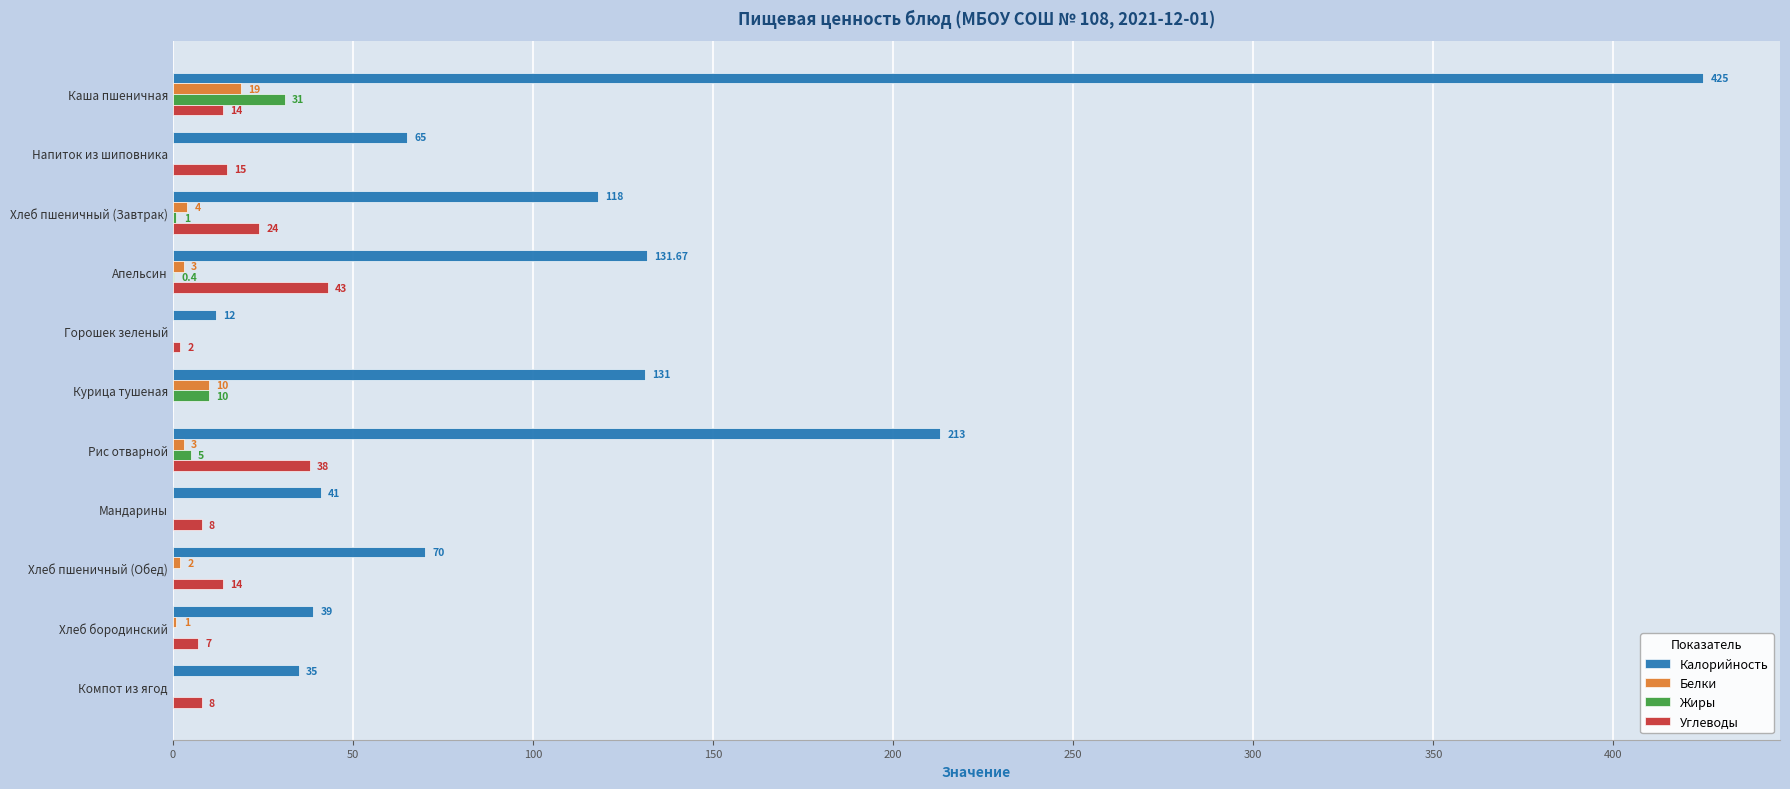

Between Напиток из шиповника and Хлеб пшеничный (Обед), which series saw the biggest shift?

Калорийность